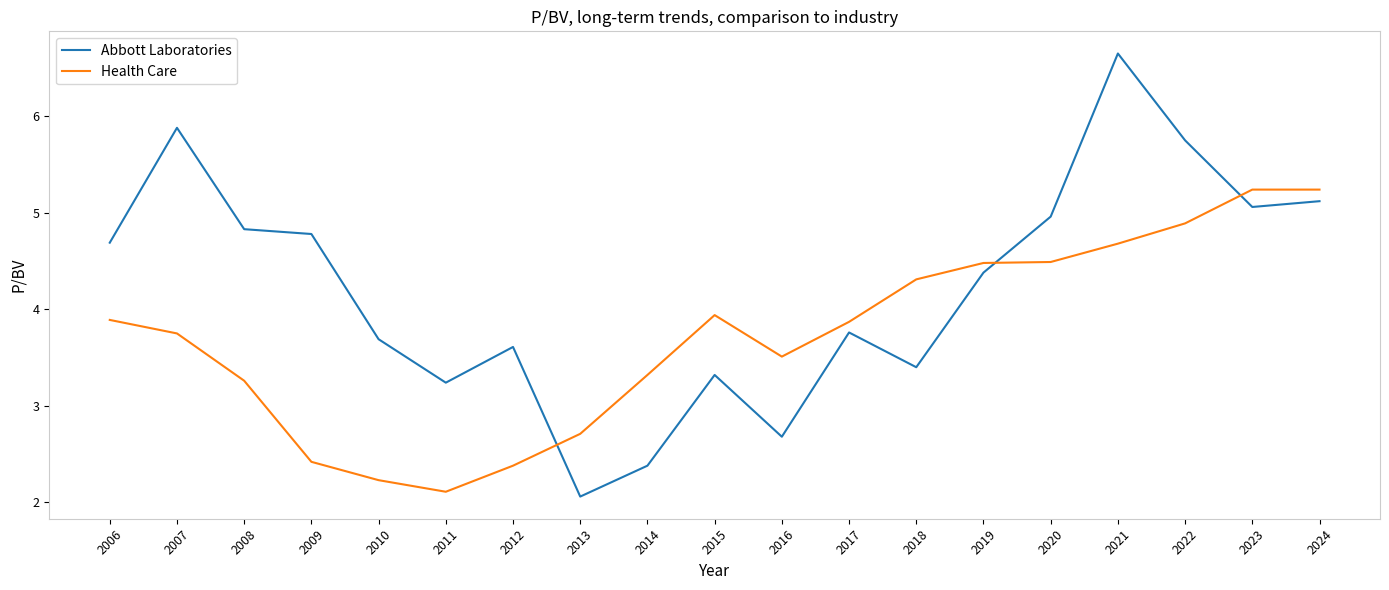

Is it true that Abbott Laboratories equals 5.9 at 2018?

False